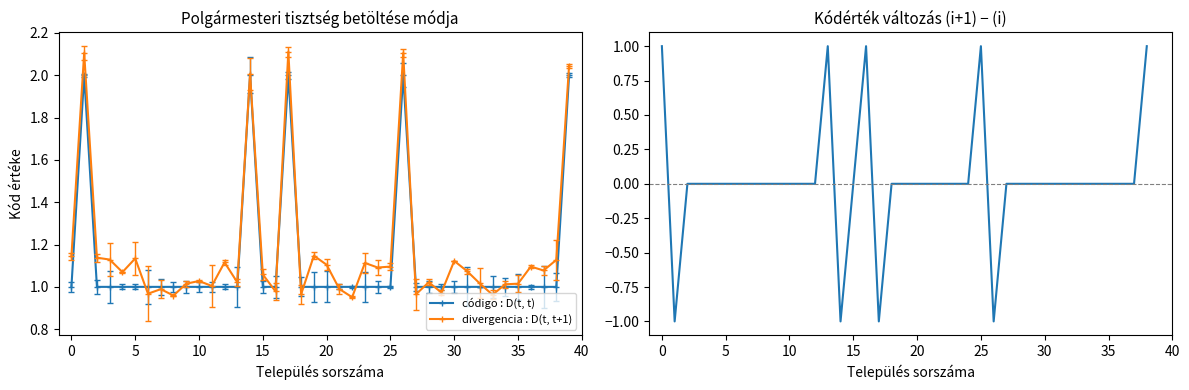

True or false: código : D(t, t) has more than 2 points higher than both neighbors.

True